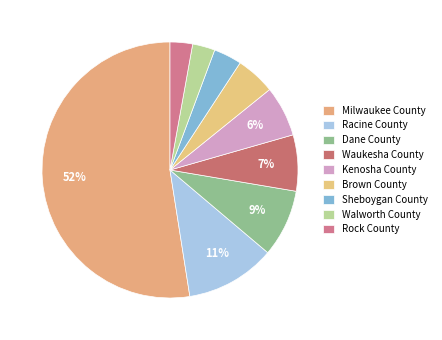

Is there any slice that represents more than half of the pie?

Yes